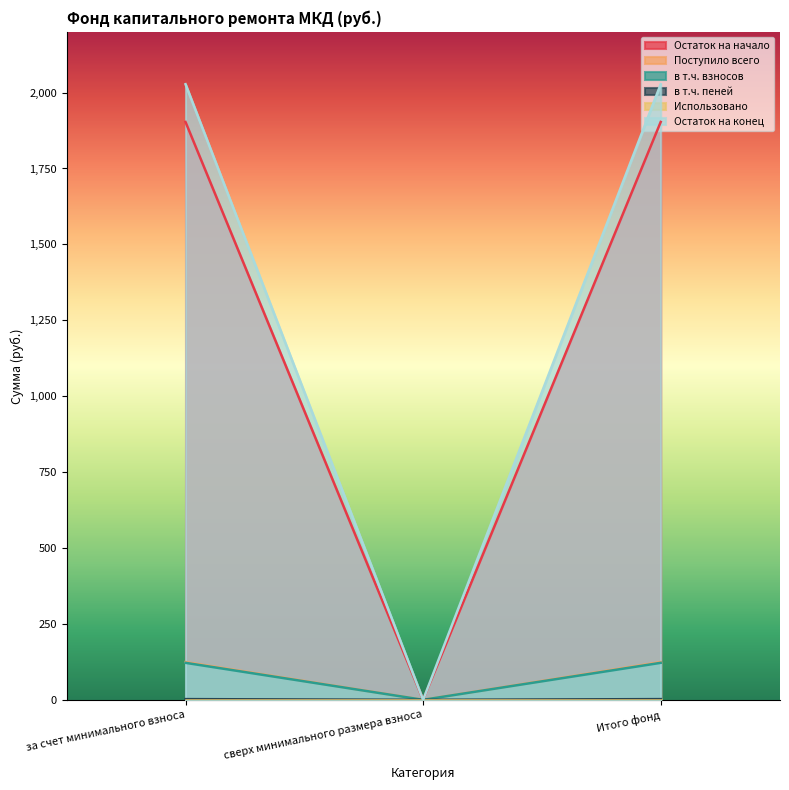

The value of в т.ч. взносов at Итого фонд is 121.9. True or false?

True